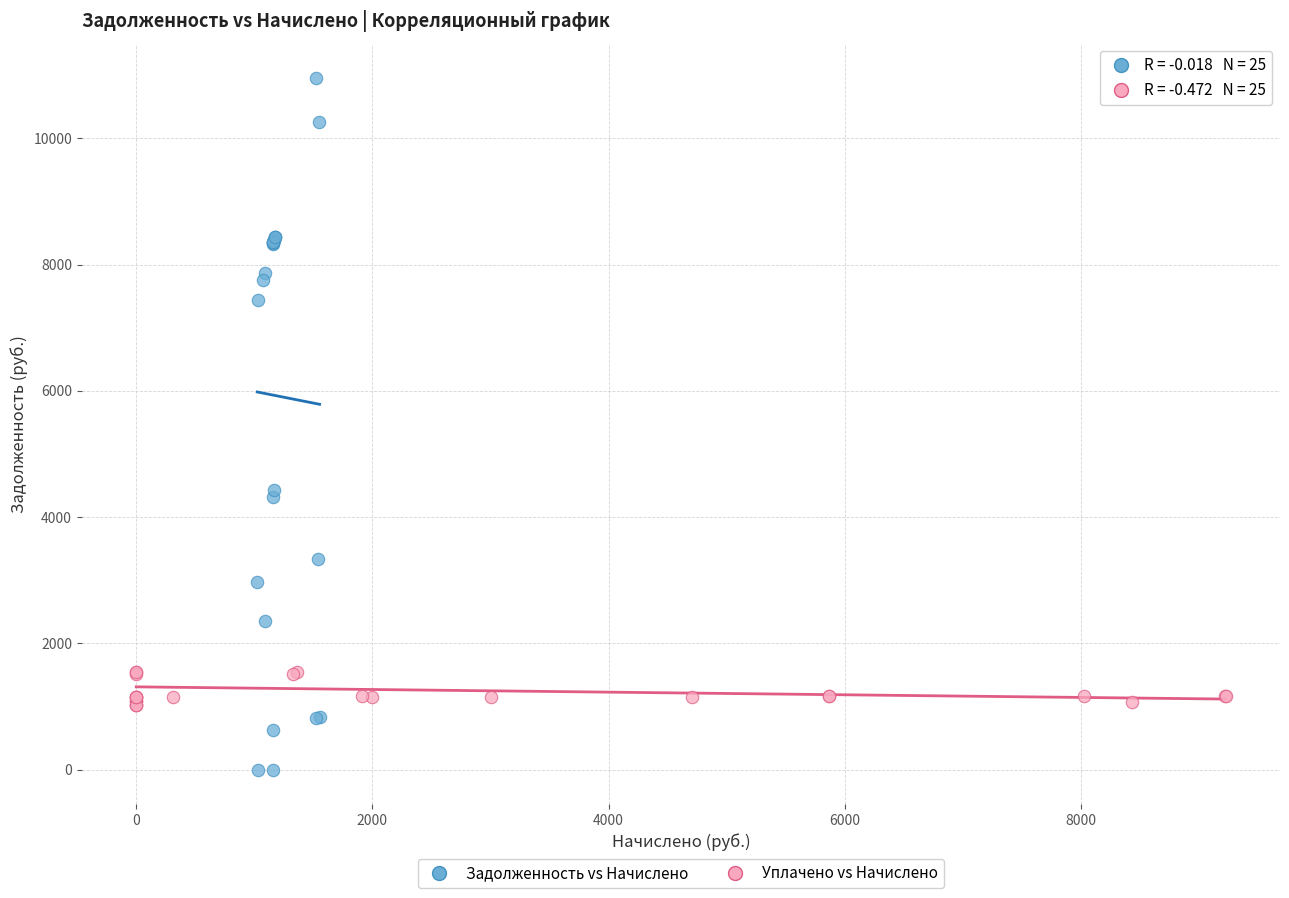

Which series has the largest Y range (max minus min)?

Задолженность vs Начислено